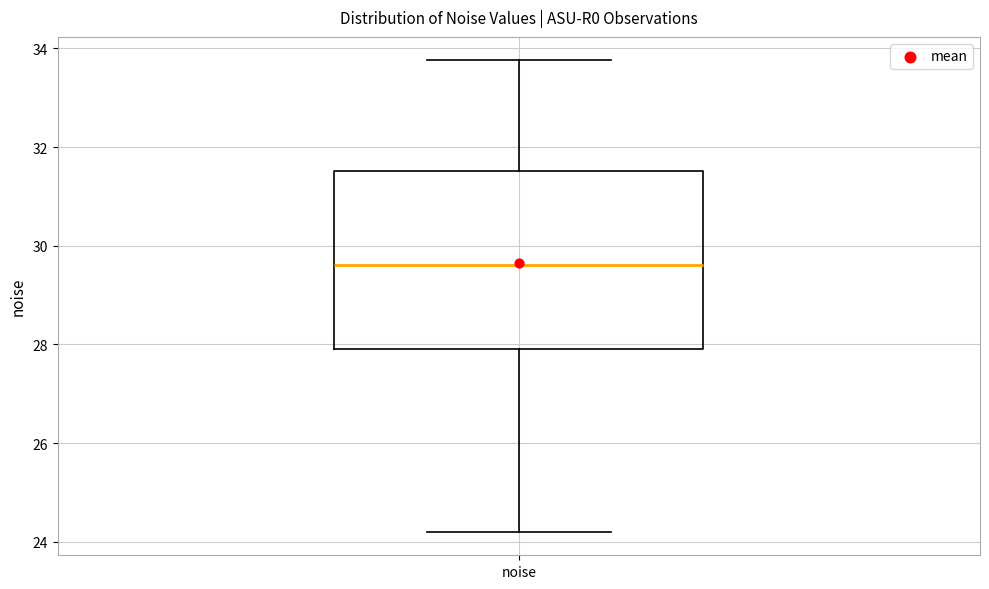

Where is the upper edge of the box for noise on the y-axis? The values are not printed on the chart, so give them approximately, as read against the axis.

31.6